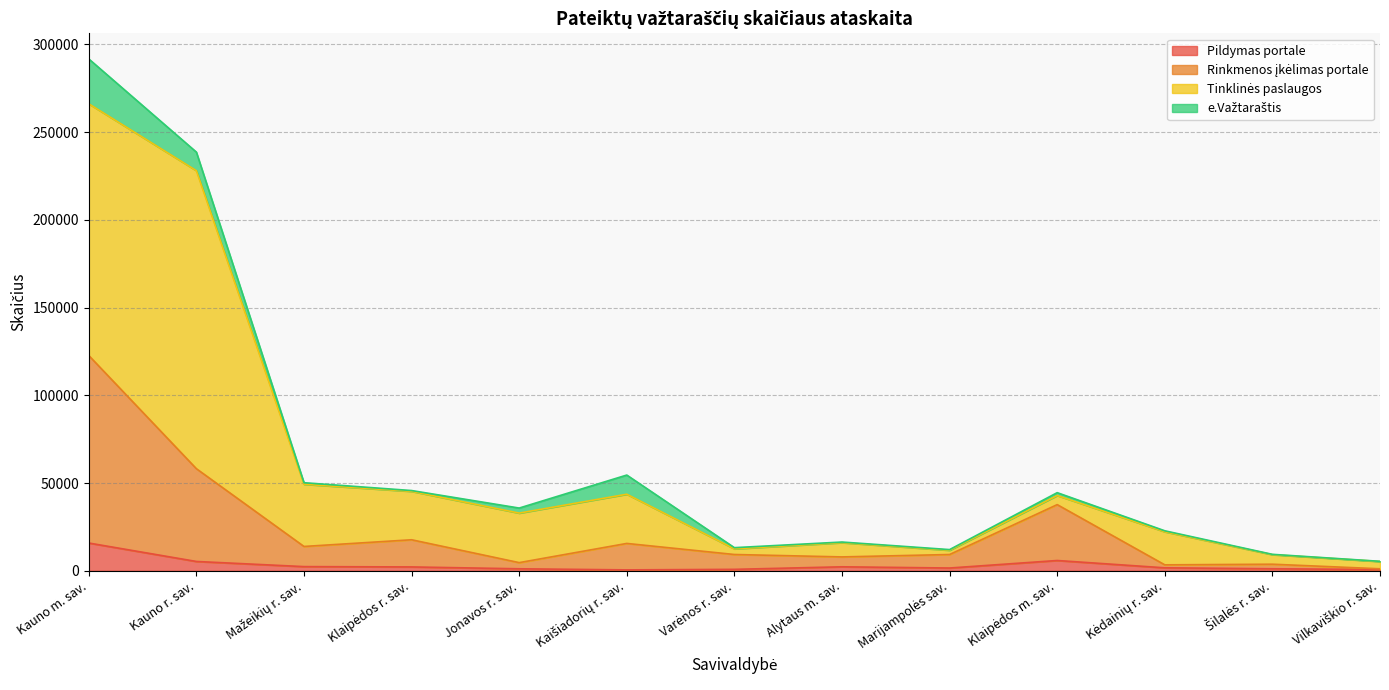

What is the minimum value for Pildymas portale?

490